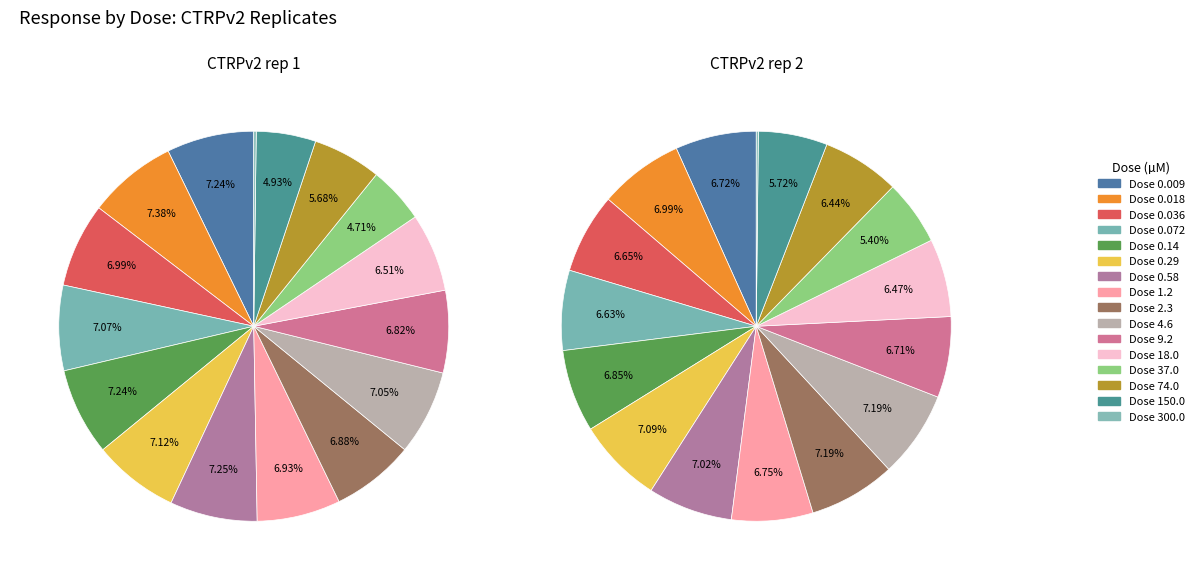

To the nearest percent, what is the average slice percentage?

6%